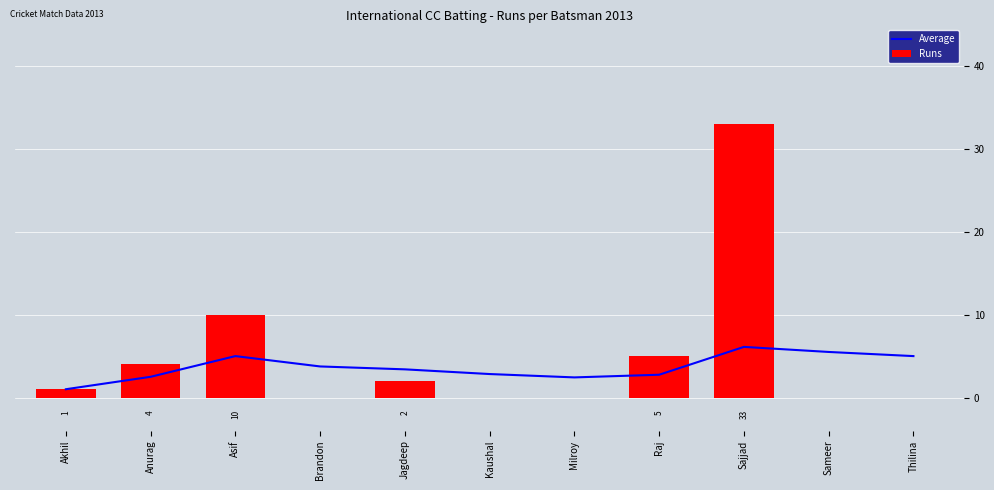

Which series has the largest range (max minus min)?

Runs